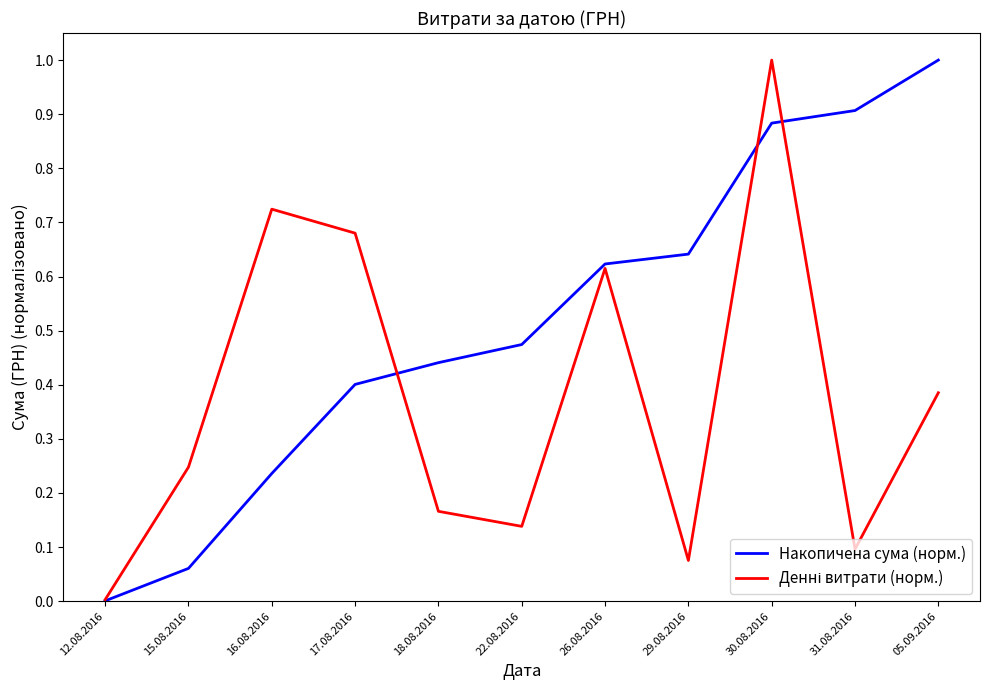

What is the difference between the highest and lowest values at 22.08.2016?

0.3